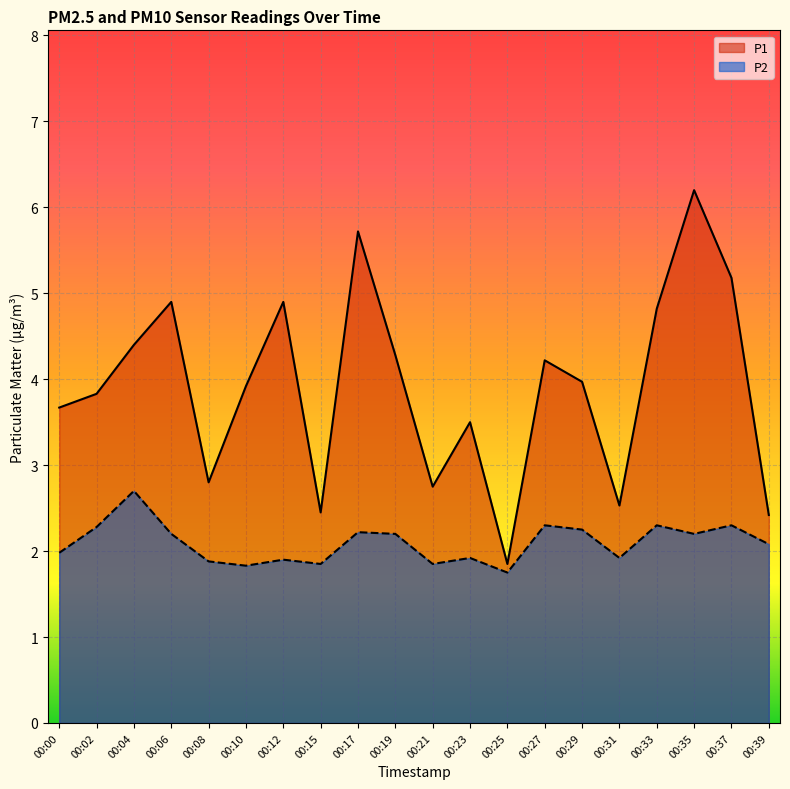

What value does the P1 series have at 00:23?

3.5